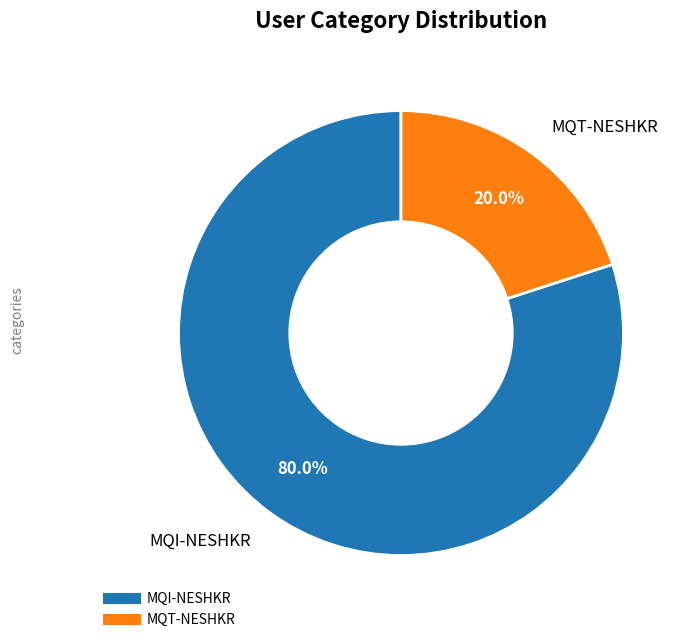

Between MQI-NESHKR and MQT-NESHKR, which is larger?

MQI-NESHKR